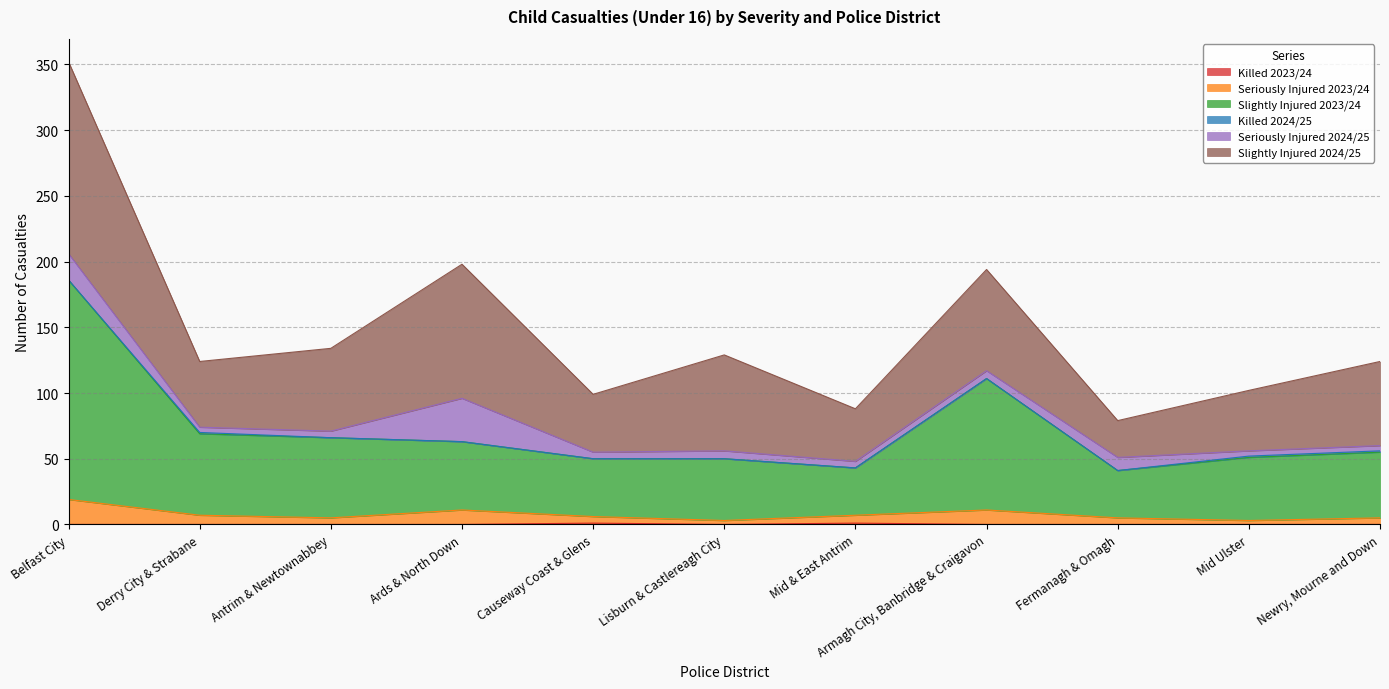

At which category is the sum across all series the highest?

Belfast City